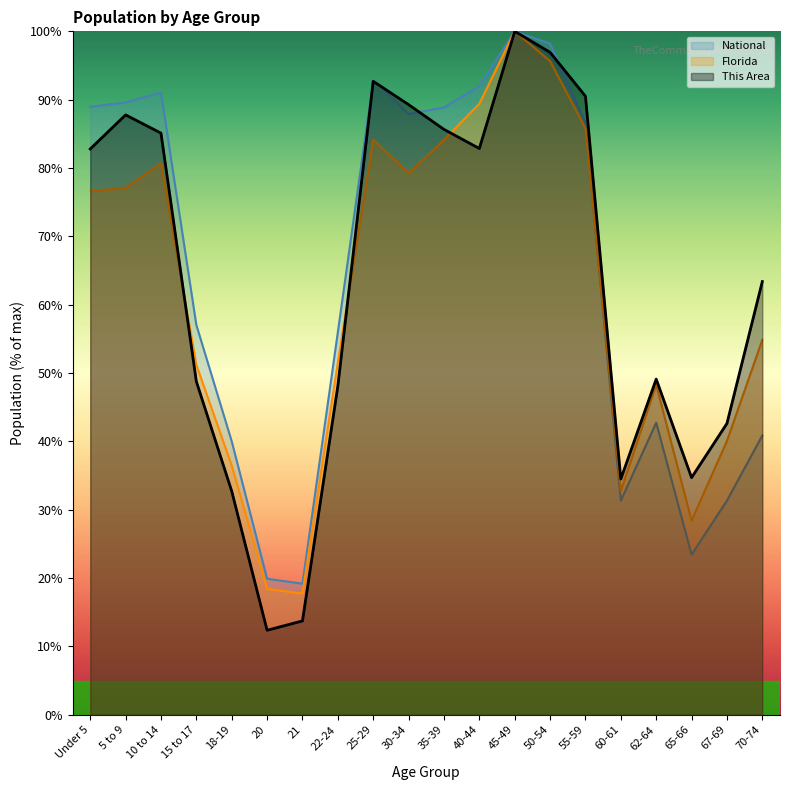

Which label corresponds to the largest value in the chart?

45-49